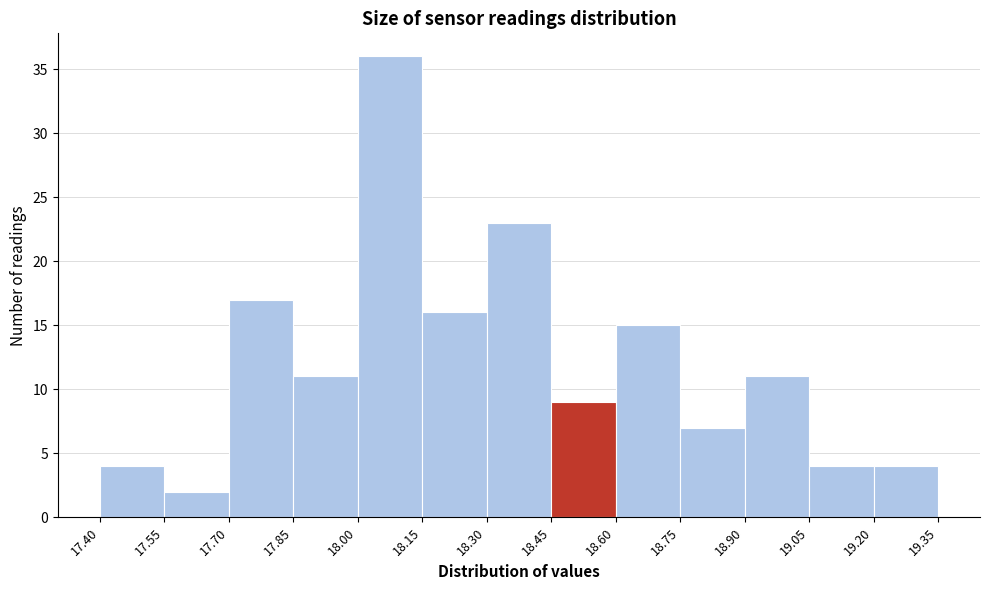

Reading left to right, list every bar in this chart as the range it spans on the x-axis followed by its height. The values are not printed on the chart, so give them approximately, as read against the axis.

17.40 to 17.55: 4
17.55 to 17.70: 2
17.70 to 17.85: 17
17.85 to 18.00: 11
18.00 to 18.15: 36
18.15 to 18.30: 16
18.30 to 18.45: 23
18.45 to 18.60: 9
18.60 to 18.75: 15
18.75 to 18.90: 7
18.90 to 19.05: 11
19.05 to 19.20: 4
19.20 to 19.35: 4